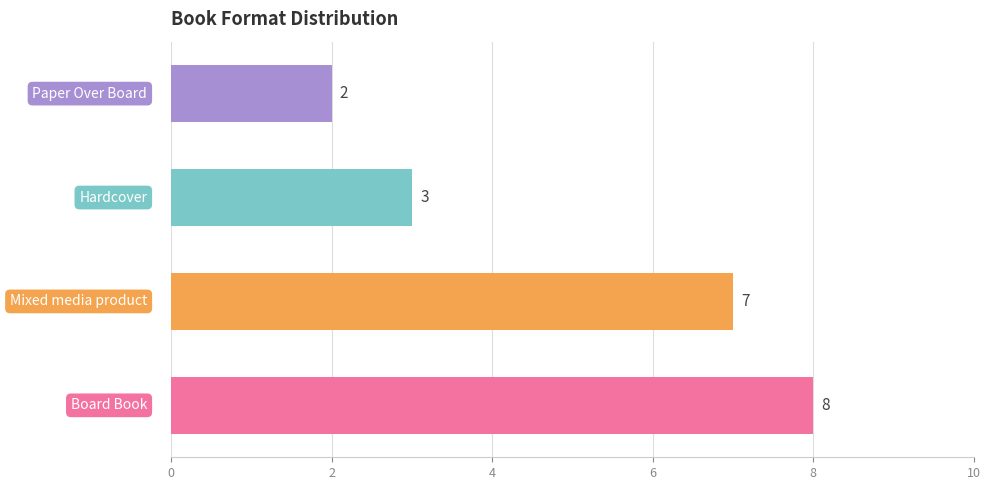

Are the bars horizontal?

Yes